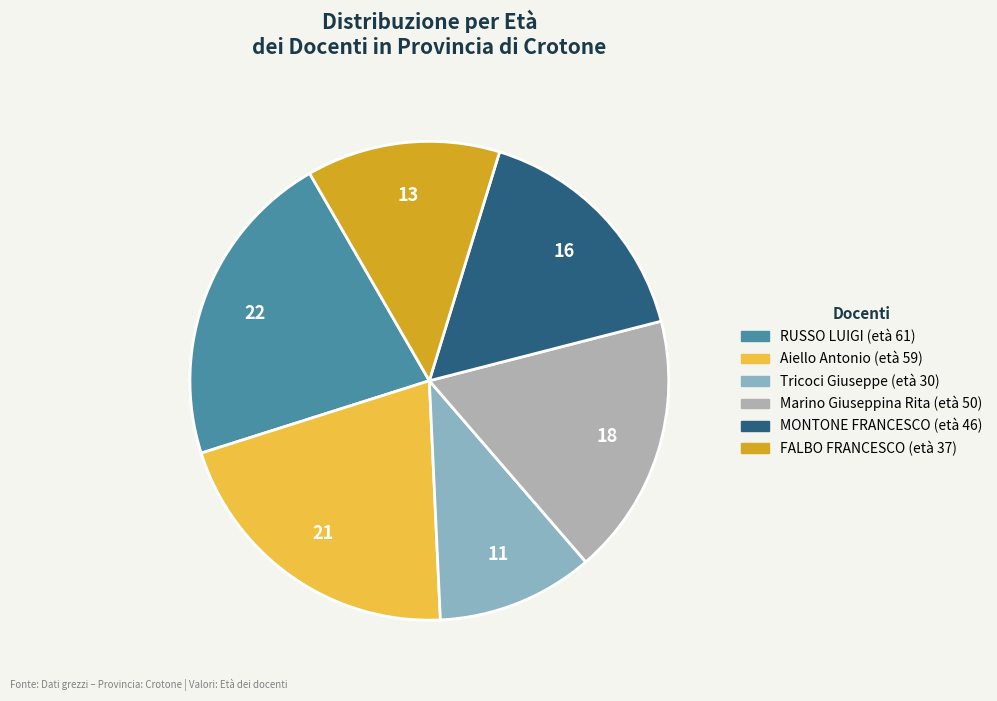

Is there any slice that represents more than half of the pie?

No